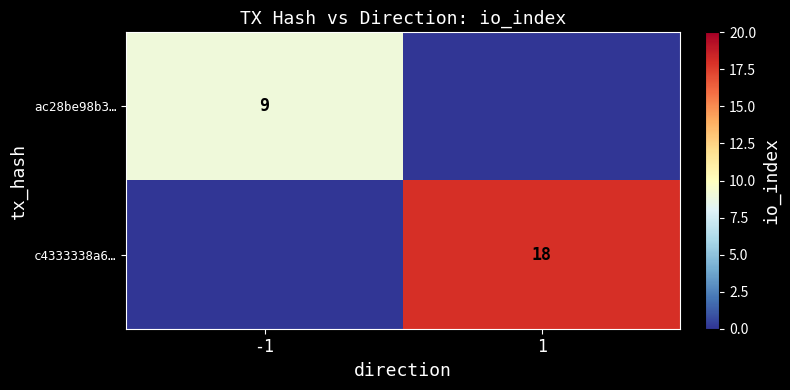

Is the value of c4333338a6… at 1 greater than the value of ac28be98b3… at -1?

Yes